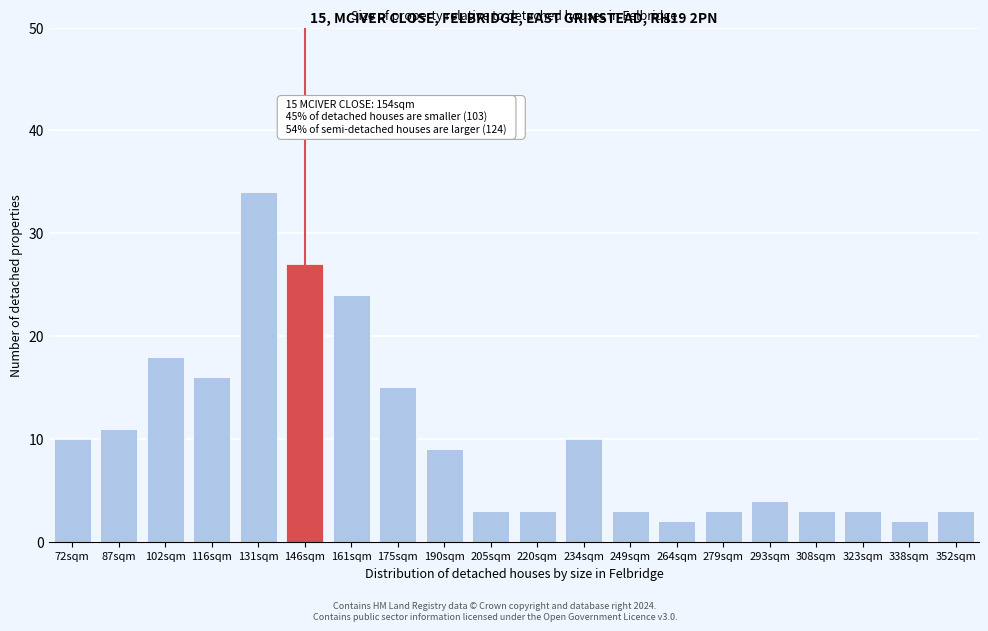

Reading right to left, list all the values displayed in this chart.

352sqm=3	338sqm=2	323sqm=3	308sqm=3	293sqm=4	279sqm=3	264sqm=2	249sqm=3	234sqm=10	220sqm=3	205sqm=3	190sqm=9	175sqm=15	161sqm=24	146sqm=27	131sqm=34	116sqm=16	102sqm=18	87sqm=11	72sqm=10